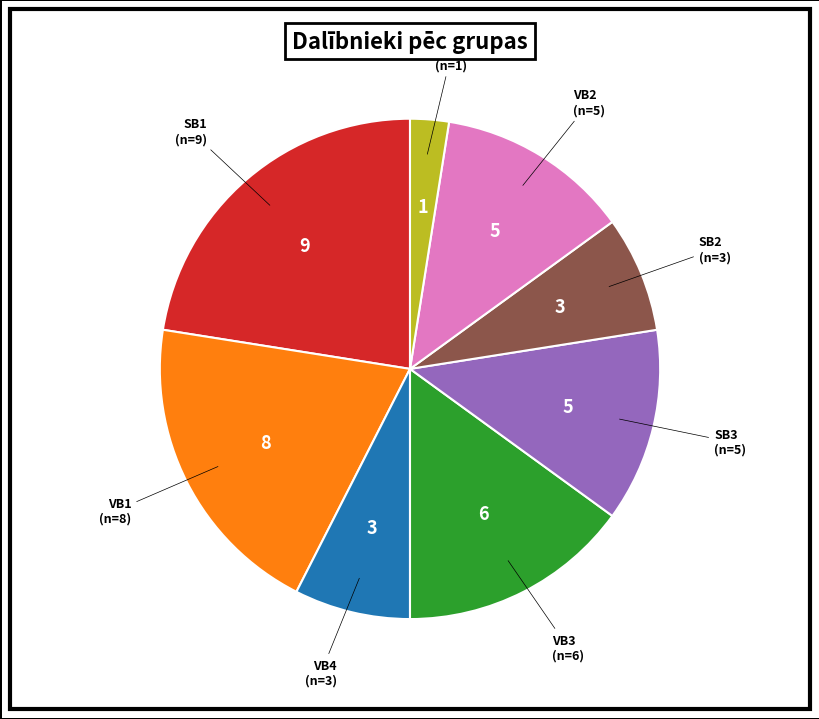

Is there a majority slice in this chart?

No